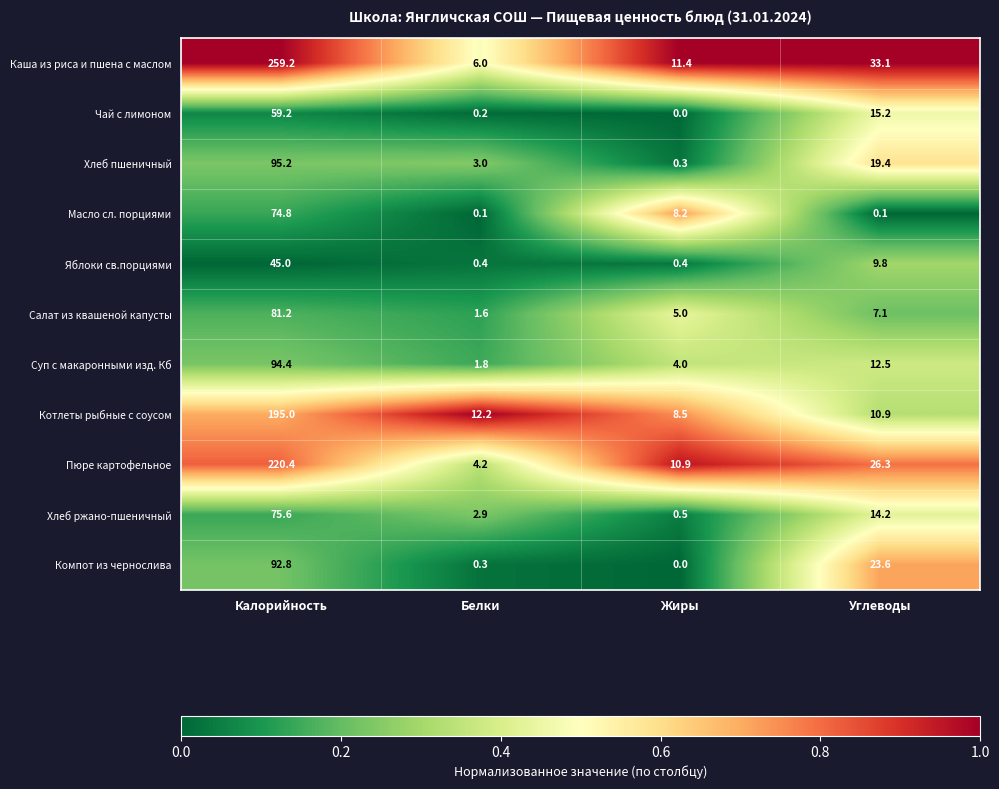

What is the difference between the Чай с лимоном values at Калорийность and Углеводы?

44.0